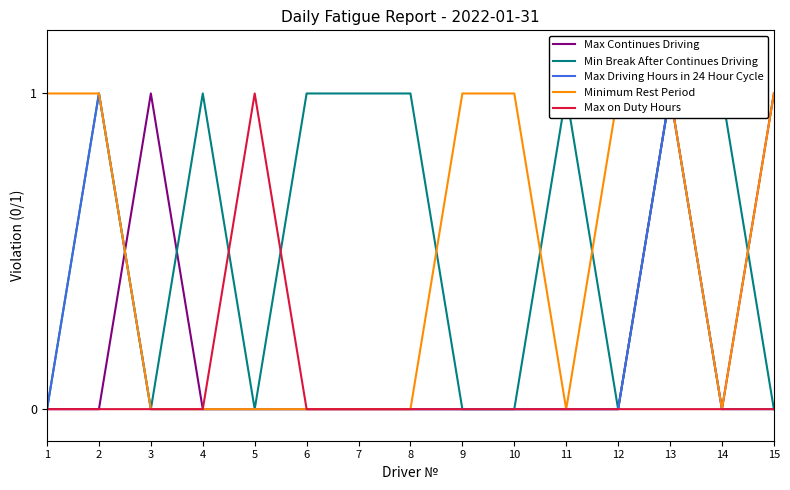

How many data points does each series have?

15